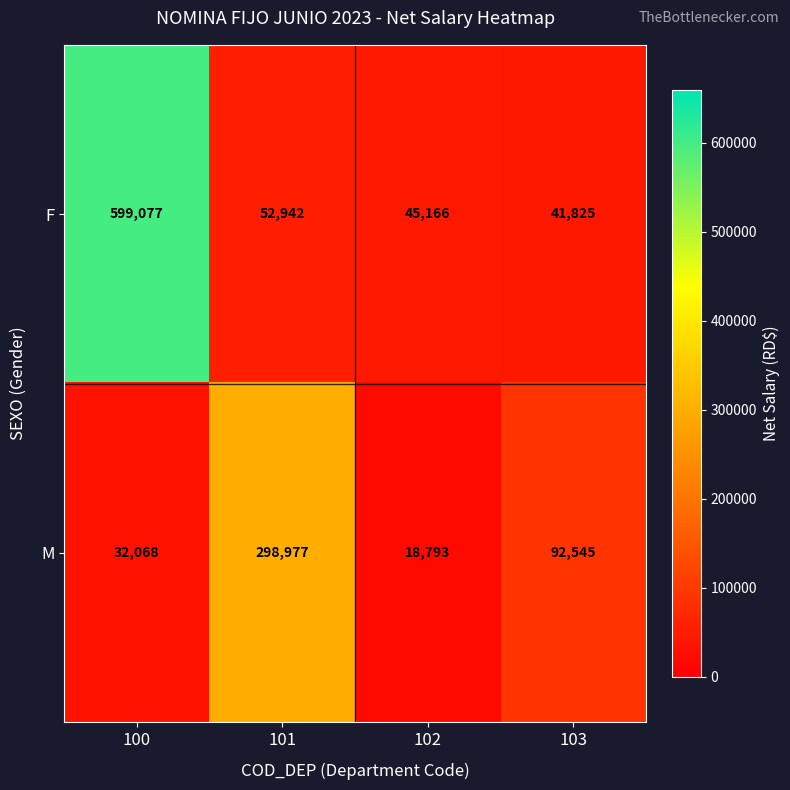

Which series has the largest total across all categories?

F